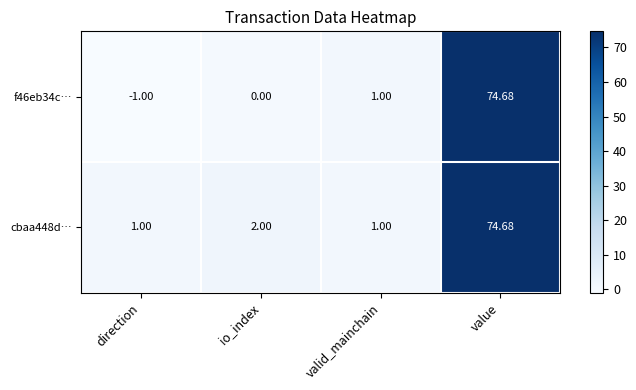

Rank the categories by f46eb34c… value from lowest to highest.

direction, io_index, valid_mainchain, value